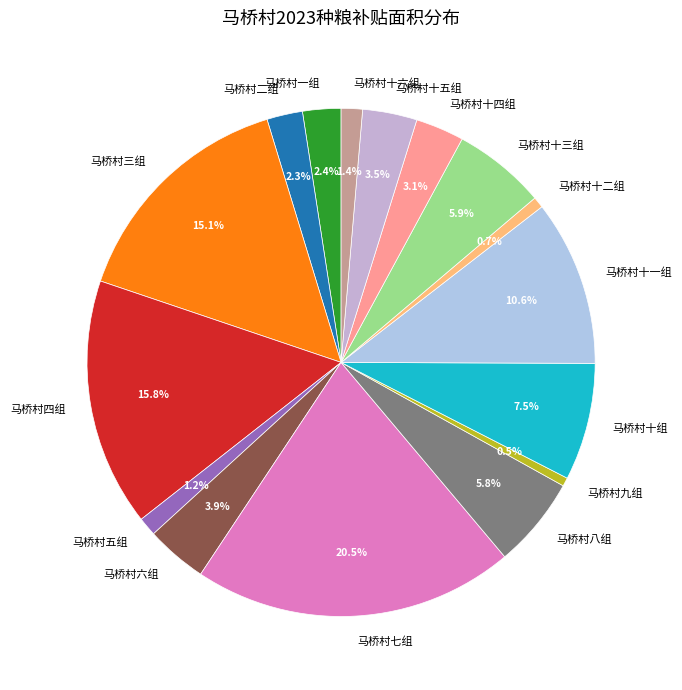

True or false: 马桥村十二组 accounts for 1% of the total.

True